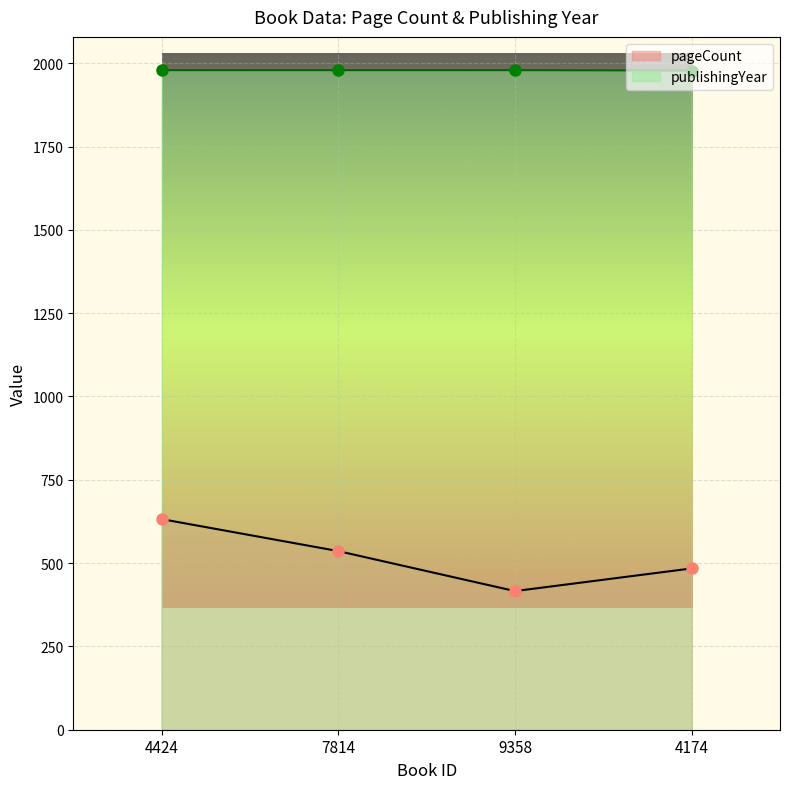

What is the label of the 2nd point from the right?

9358